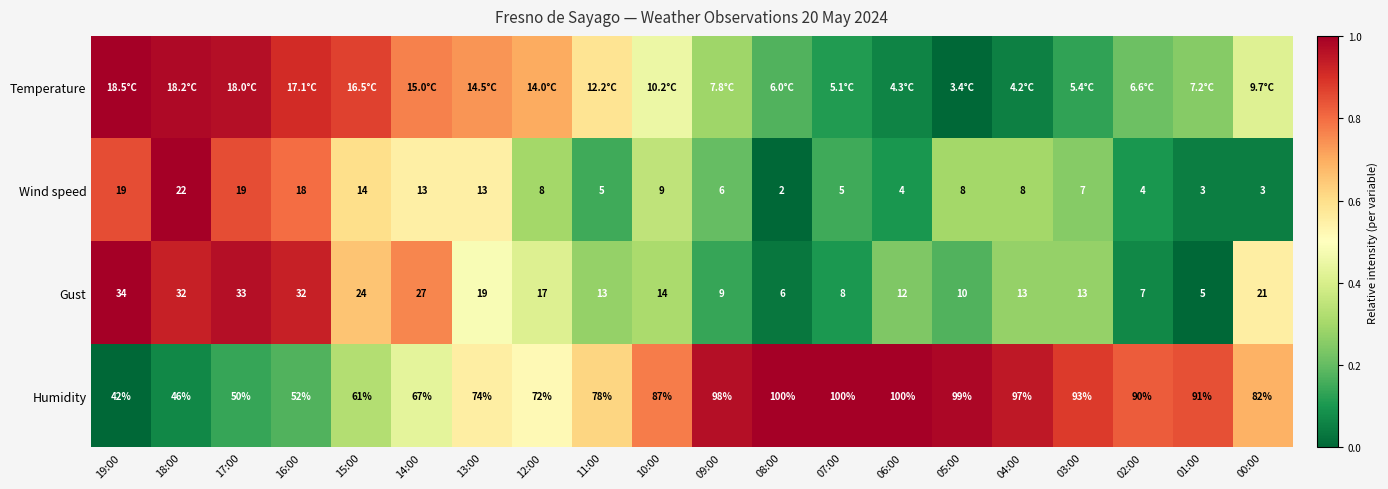

Which label corresponds to the largest value in the chart?

19:00